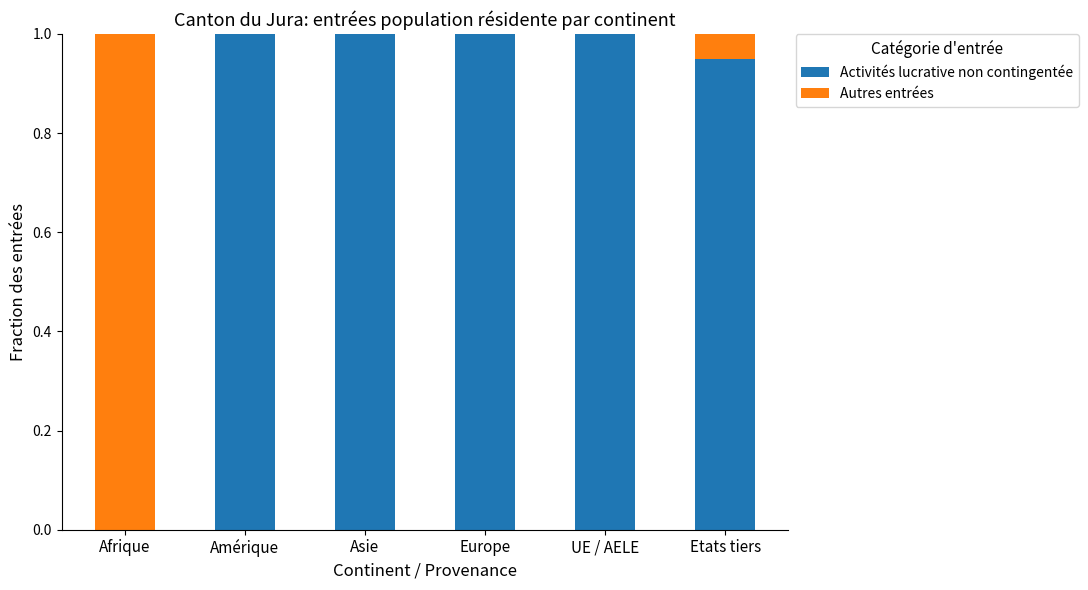

What is the total value across all series at Asie?

1.0